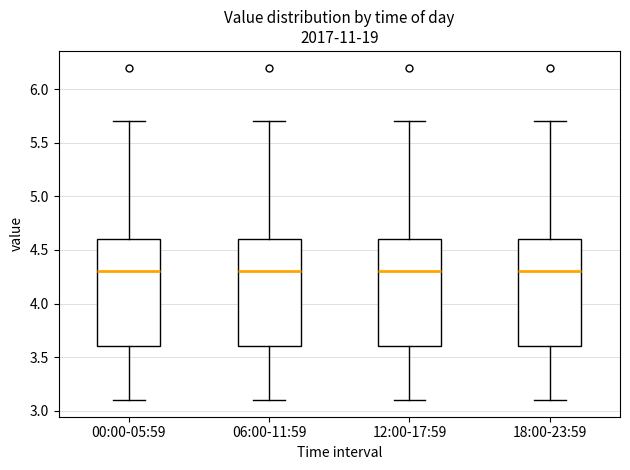

Reading left to right, read every box against the y-axis: the position of its median line, the range the box covers, and the ends of its whiskers. The values are not printed on the chart, so give them approximately, as read against the axis.

00:00-05:59: median 4.3, box 3.6 to 4.6, whiskers 3.1 to 5.7
06:00-11:59: median 4.3, box 3.6 to 4.6, whiskers 3.1 to 5.7
12:00-17:59: median 4.3, box 3.6 to 4.6, whiskers 3.1 to 5.7
18:00-23:59: median 4.3, box 3.6 to 4.6, whiskers 3.1 to 5.7